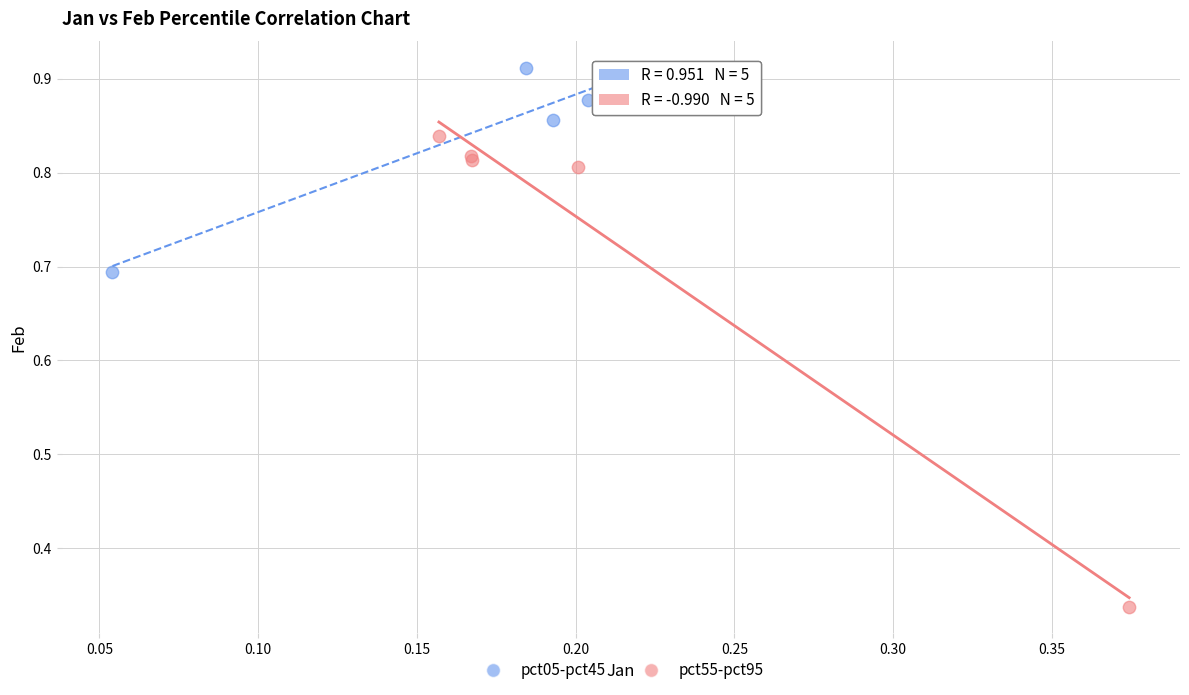

Which series contains the highest Y value?

pct05-pct45